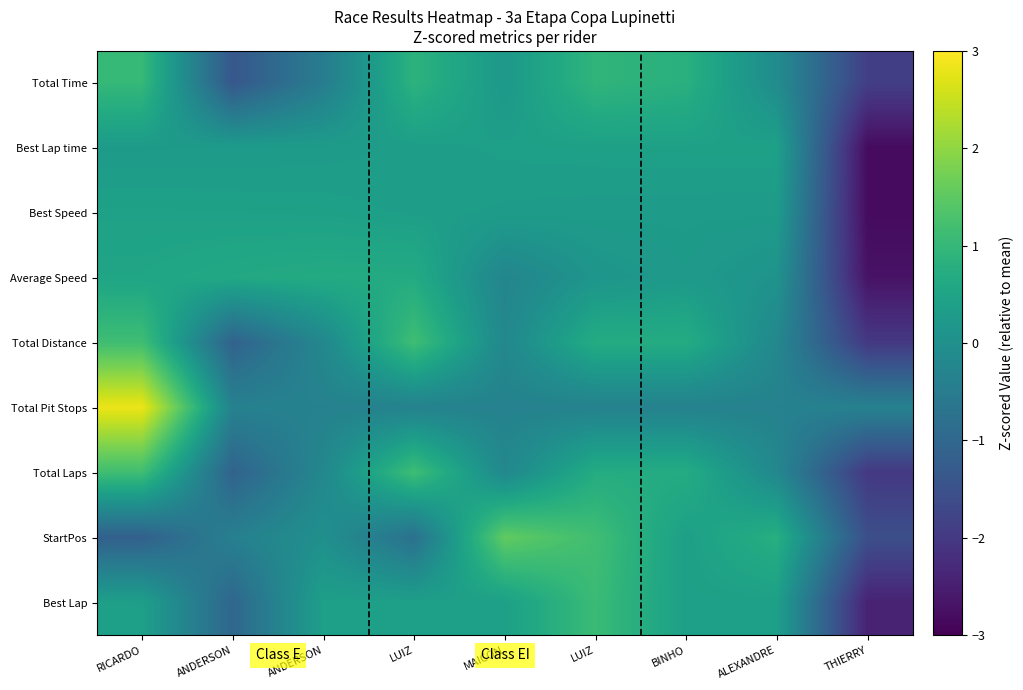

Reading left to right, list all the values displayed in this chart.

Total Time: RICARDO=1.0	ANDERSON=-1.4	ANDERSON=-0.5	LUIZ=0.9	MAICON=0.2	LUIZ=0.9	BINHO=0.8	ALEXANDRE=-0.1	THIERRY=-1.9
Best Lap time: RICARDO=0.3	ANDERSON=0.3	ANDERSON=0.3	LUIZ=0.3	MAICON=0.4	LUIZ=0.4	BINHO=0.4	ALEXANDRE=0.4	THIERRY=-2.8
Best Speed: RICARDO=0.4	ANDERSON=0.4	ANDERSON=0.4	LUIZ=0.4	MAICON=0.3	LUIZ=0.3	BINHO=0.3	ALEXANDRE=0.3	THIERRY=-2.8
Average Speed: RICARDO=0.5	ANDERSON=0.6	ANDERSON=0.7	LUIZ=0.7	MAICON=-0.3	LUIZ=0.1	BINHO=0.3	ALEXANDRE=0.1	THIERRY=-2.7
Total Distance: RICARDO=1.2	ANDERSON=-1.1	ANDERSON=-0.2	LUIZ=1.2	MAICON=-0.2	LUIZ=0.7	BINHO=0.7	ALEXANDRE=-0.2	THIERRY=-2.0
Total Pit Stops: RICARDO=2.8	ANDERSON=-0.4	ANDERSON=-0.4	LUIZ=-0.4	MAICON=-0.4	LUIZ=-0.4	BINHO=-0.4	ALEXANDRE=-0.4	THIERRY=-0.4
Total Laps: RICARDO=1.2	ANDERSON=-1.1	ANDERSON=-0.2	LUIZ=1.2	MAICON=-0.2	LUIZ=0.7	BINHO=0.7	ALEXANDRE=-0.2	THIERRY=-2.0
StartPos: RICARDO=-1.2	ANDERSON=-0.4	ANDERSON=0.0	LUIZ=-0.8	MAICON=1.5	LUIZ=1.2	BINHO=0.4	ALEXANDRE=0.8	THIERRY=-1.5
Best Lap: RICARDO=0.4	ANDERSON=-1.0	ANDERSON=0.4	LUIZ=0.4	MAICON=0.4	LUIZ=1.1	BINHO=0.4	ALEXANDRE=0.4	THIERRY=-2.4